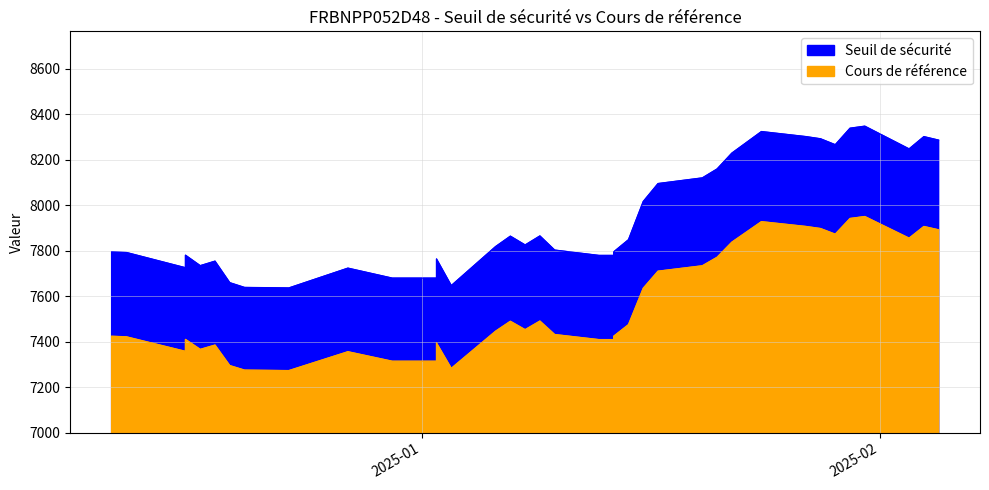

At which category does Seuil de sécurité reach its first local peak?

1